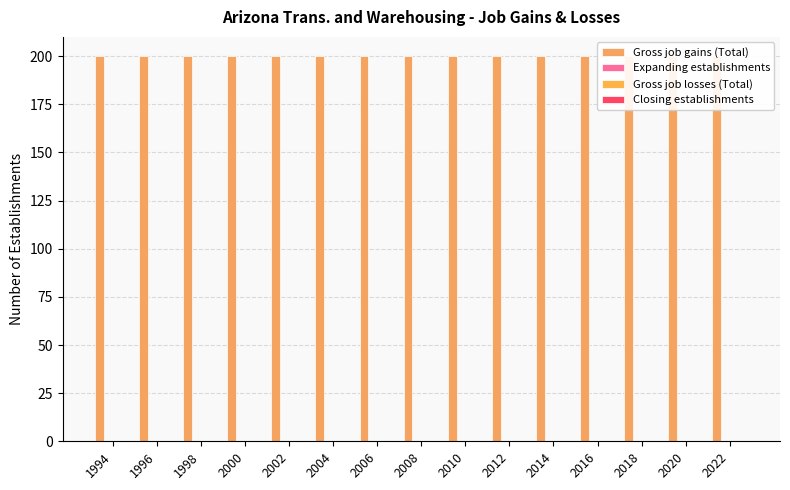

Rank the series by their maximum value, from lowest to highest.

Expanding establishments, Gross job losses (Total), Closing establishments, Gross job gains (Total)